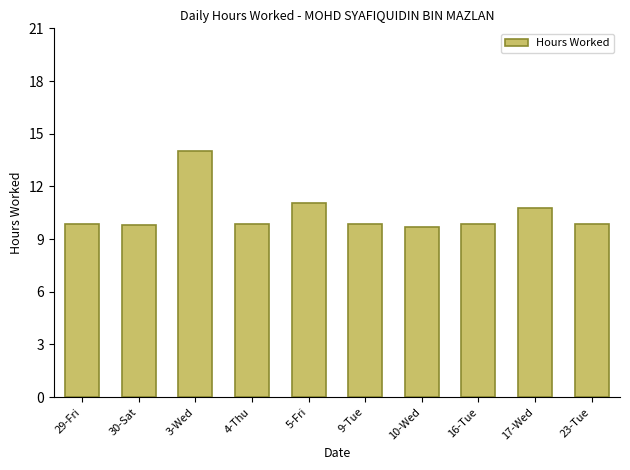

How many categories are shown in the chart?

10